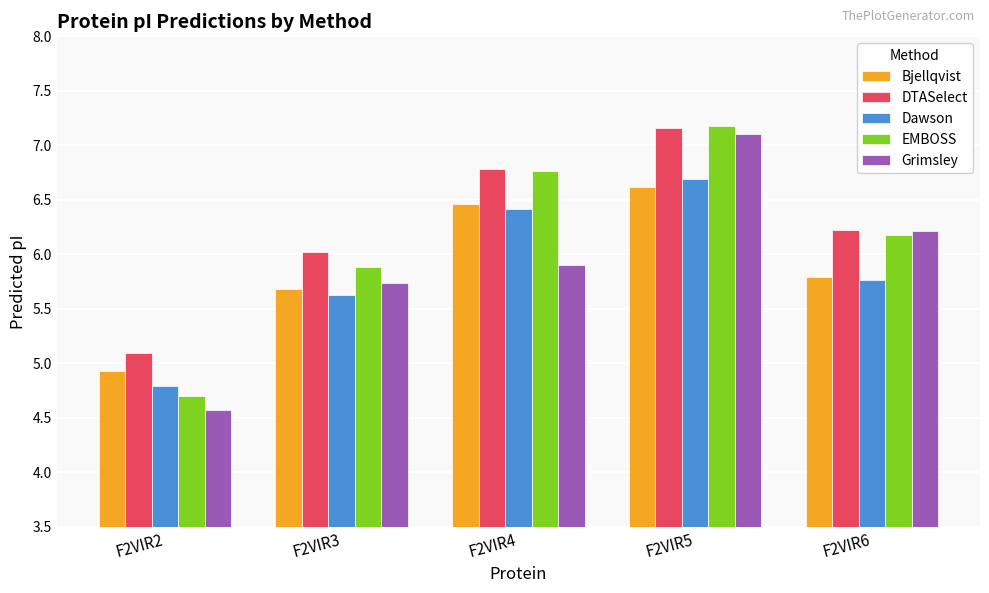

How many bars are there in total?

25